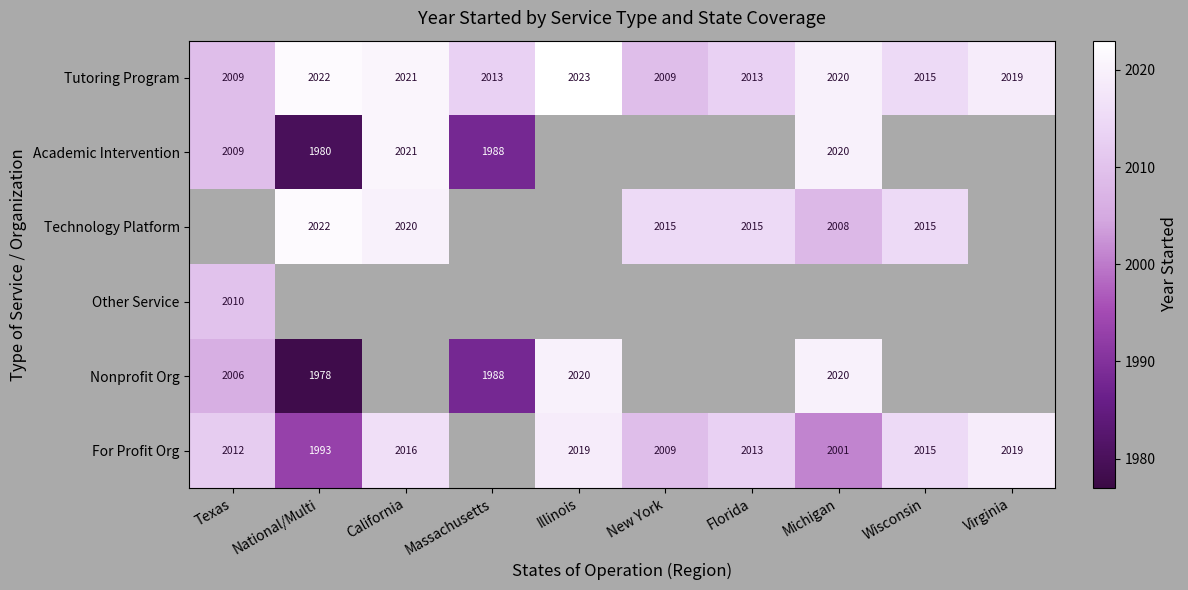

Read the Tutoring Program value at Illinois.

2023